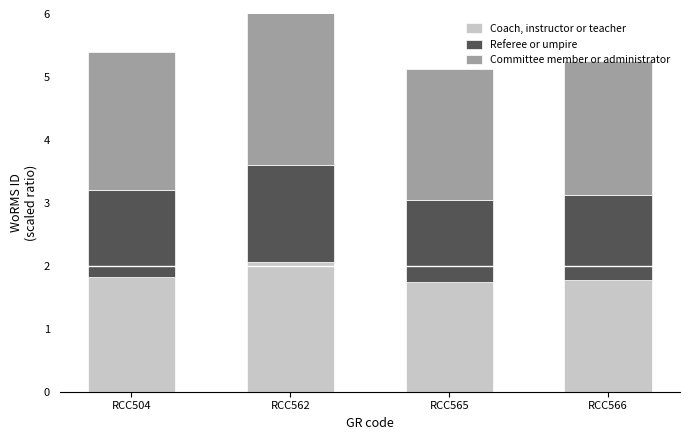

How many series are shown in this chart?

3